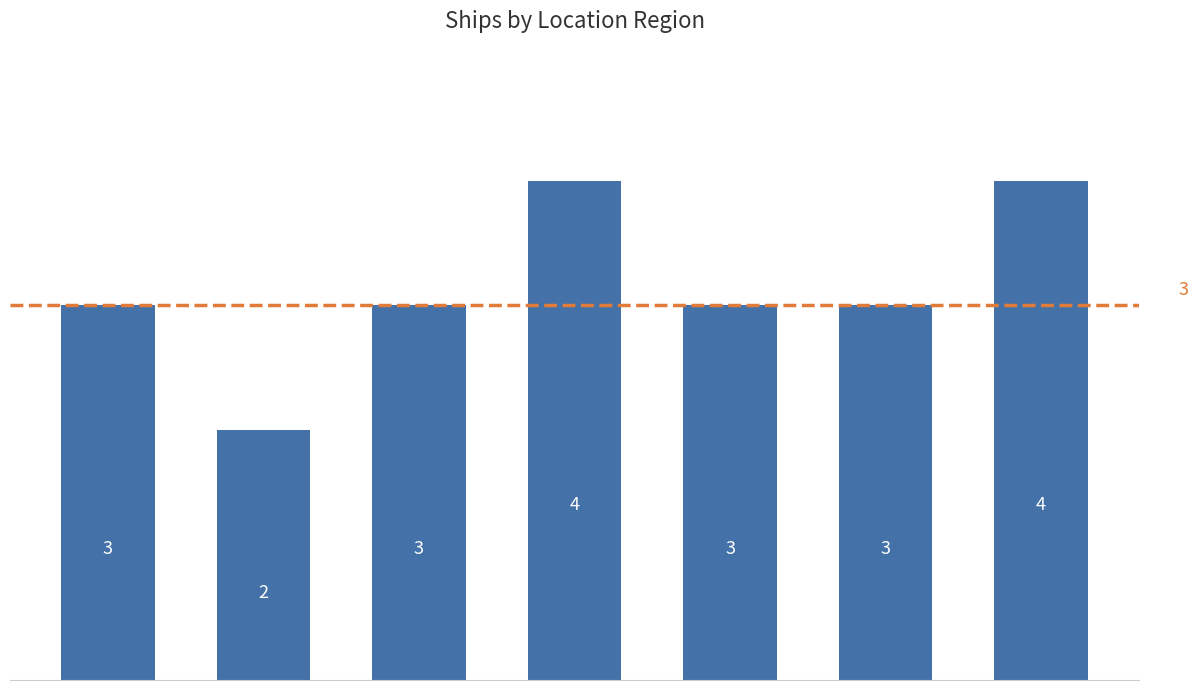

What is the value of the 1st bar from the left?

3